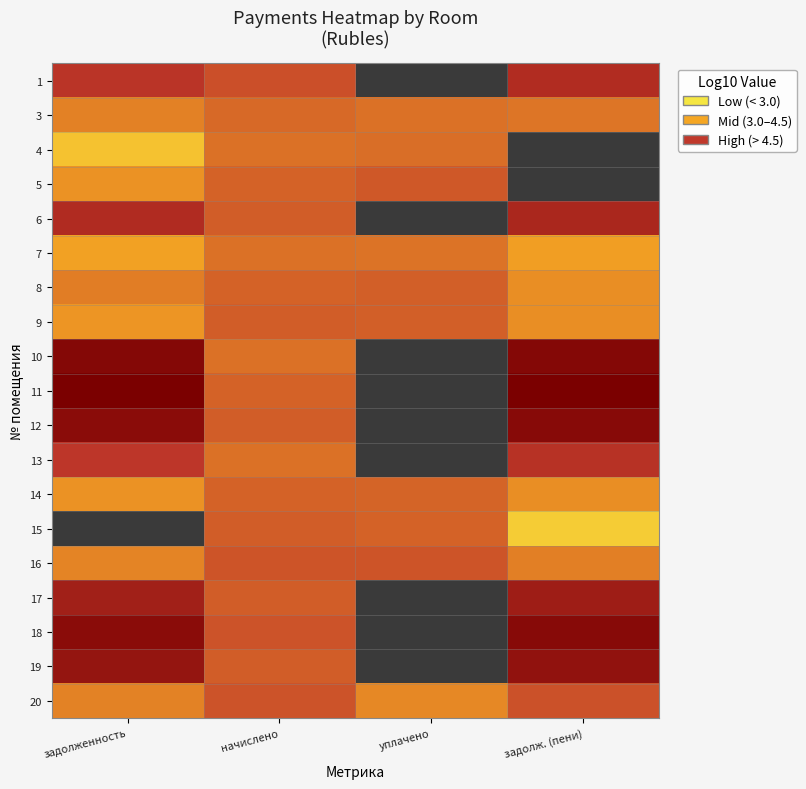

How many series are shown in this chart?

19